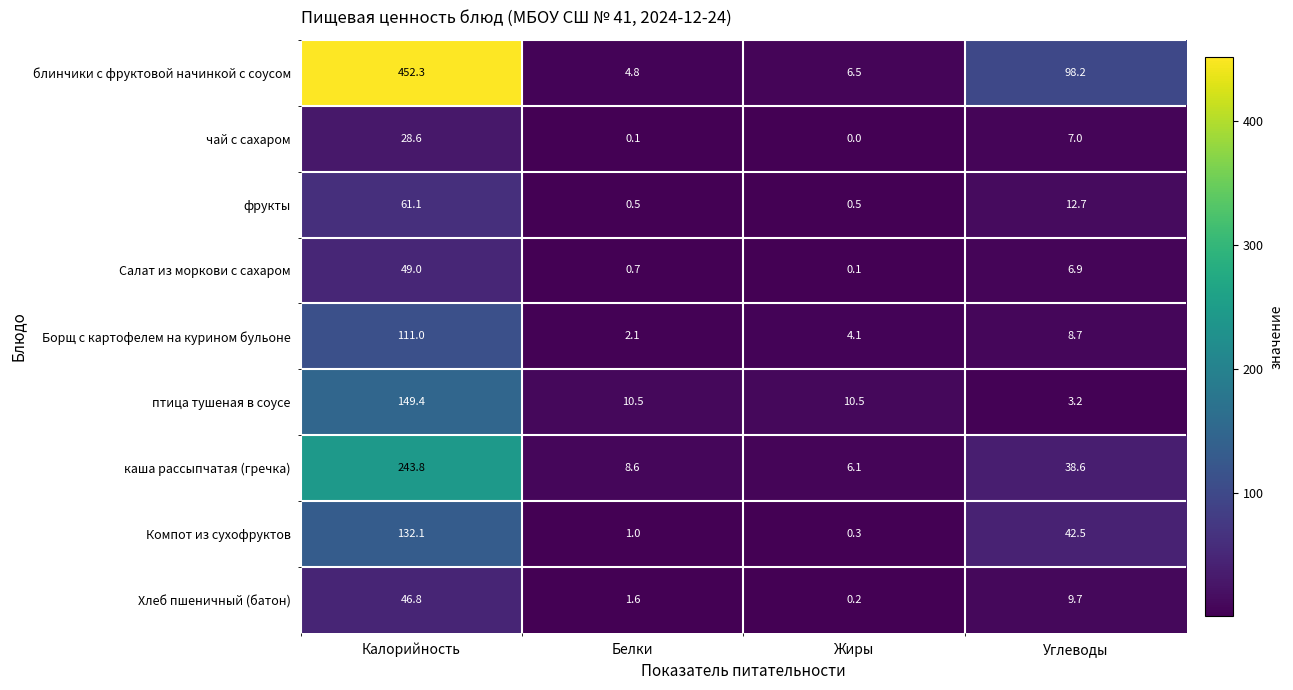

What is the difference between the maximum and minimum values in the Компот из сухофруктов series?

131.8